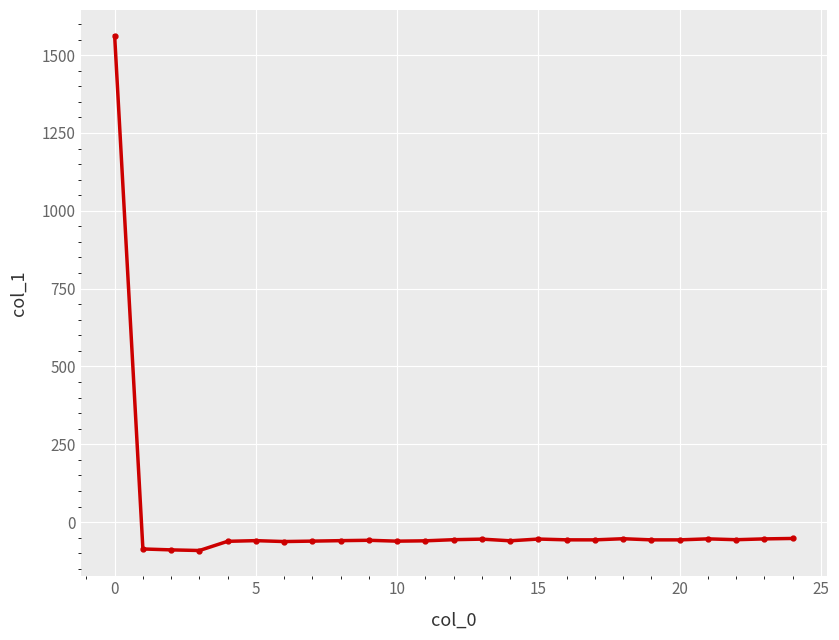

What is the minimum value shown in the chart?

-91.2